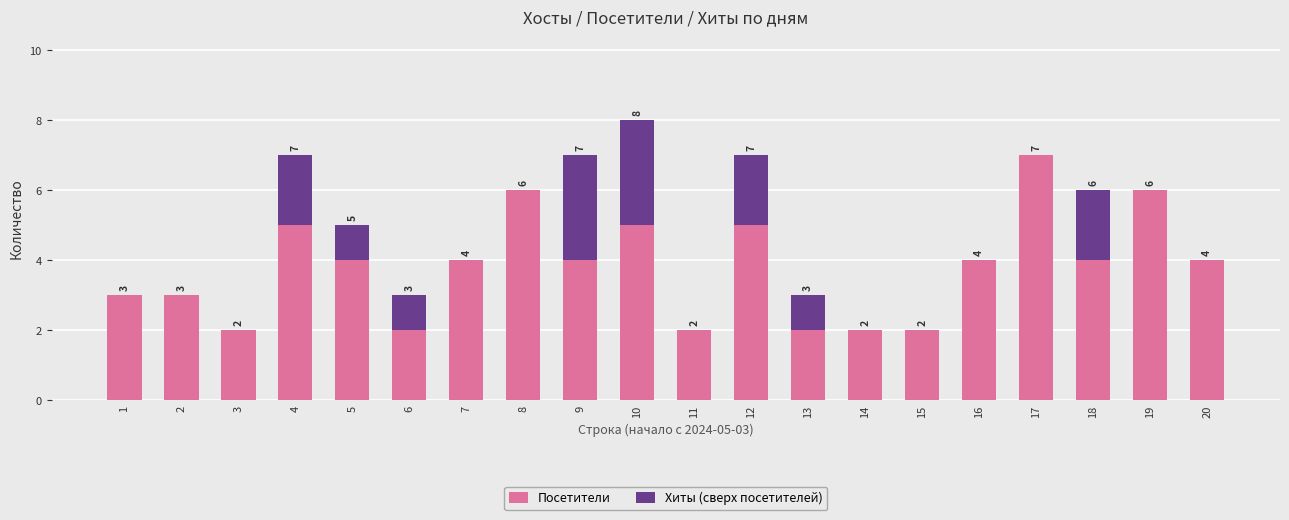

Where does the Посетители series first go above 4?

4